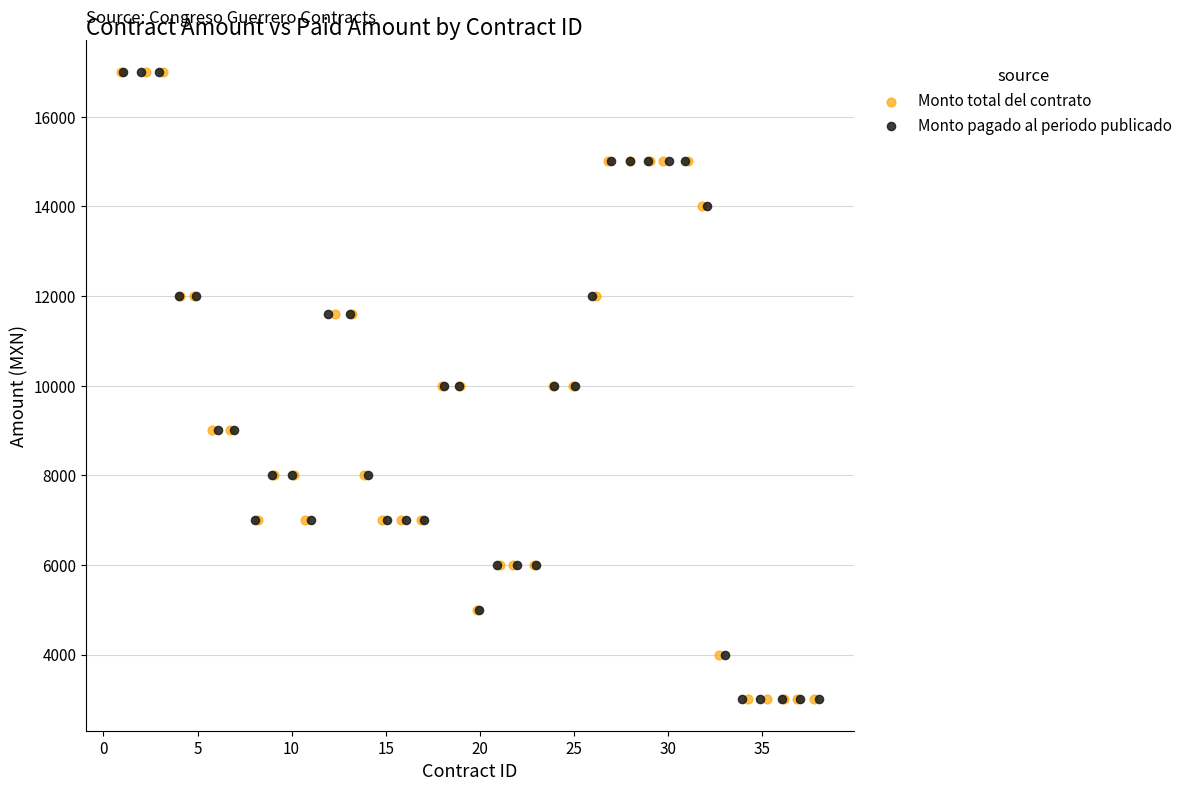

What are all the series names shown in the legend?

Monto total del contrato, Monto pagado al periodo publicado